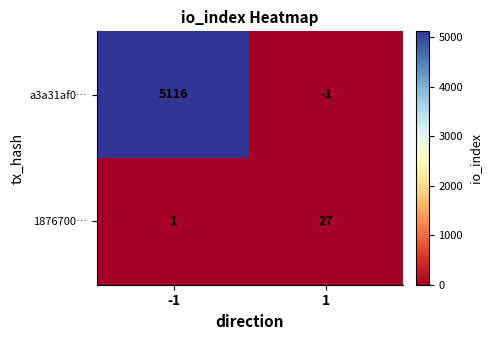

At how many categories does at least one series exceed 980?

1